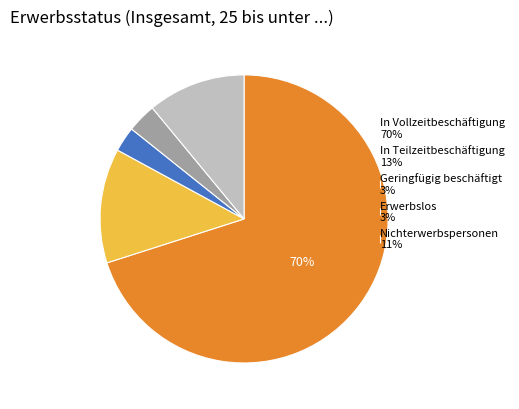

True or false: In Teilzeitbeschäftigung 13% accounts for 13% of the total.

True